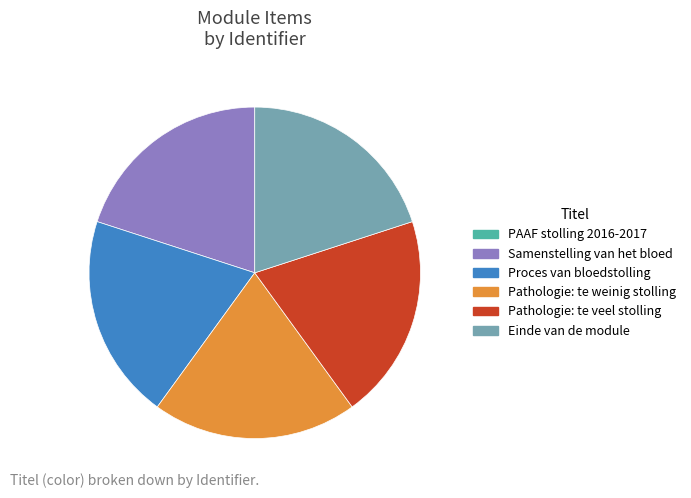

Approximately how many times larger is the value at Pathologie: te veel stolling compared to Proces van bloedstolling?

1.0